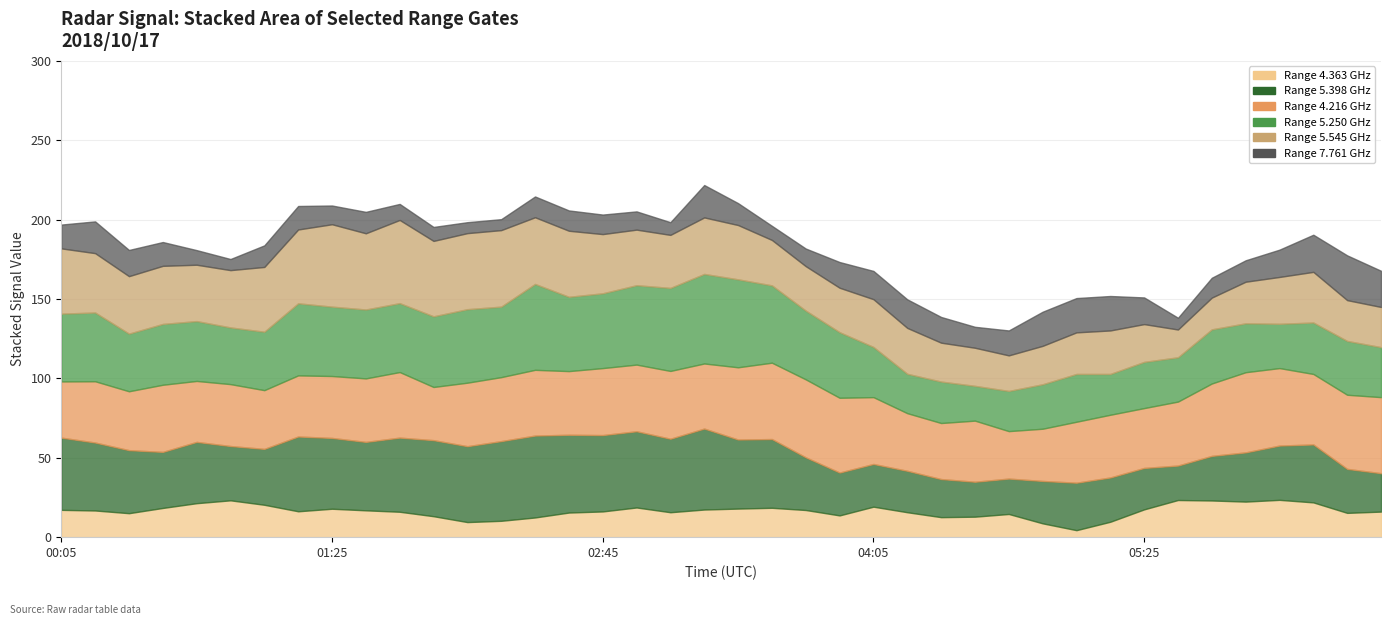

True or false: 5.545 has more than 1 points higher than both neighbors.

True